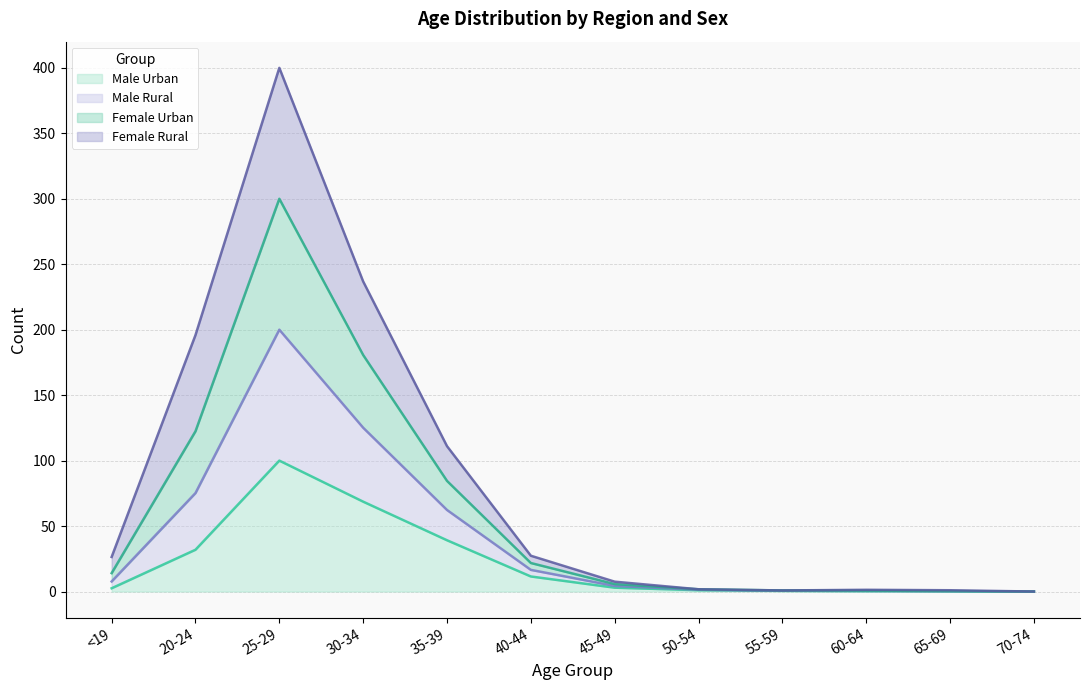

At which category is the sum across all series the highest?

25-29